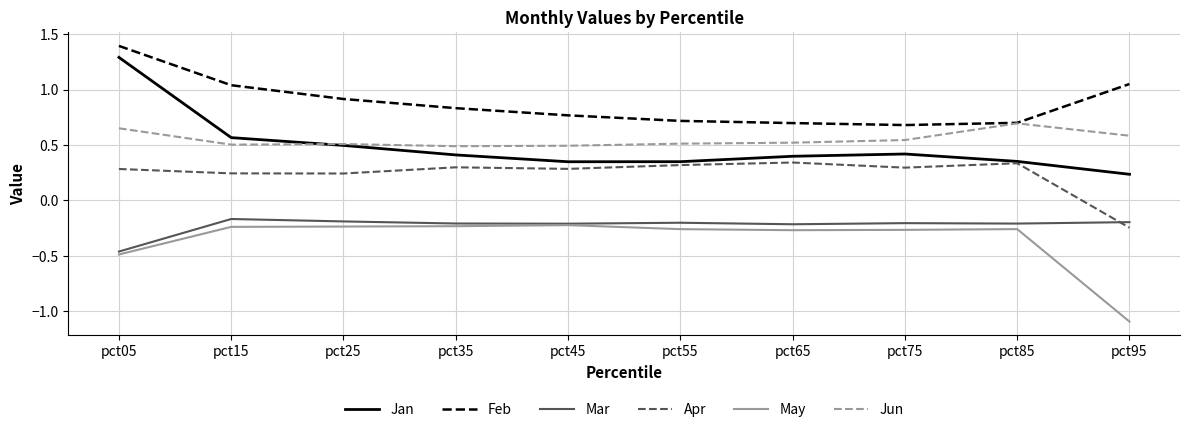

How many Jun values are between 0 and 1?

10